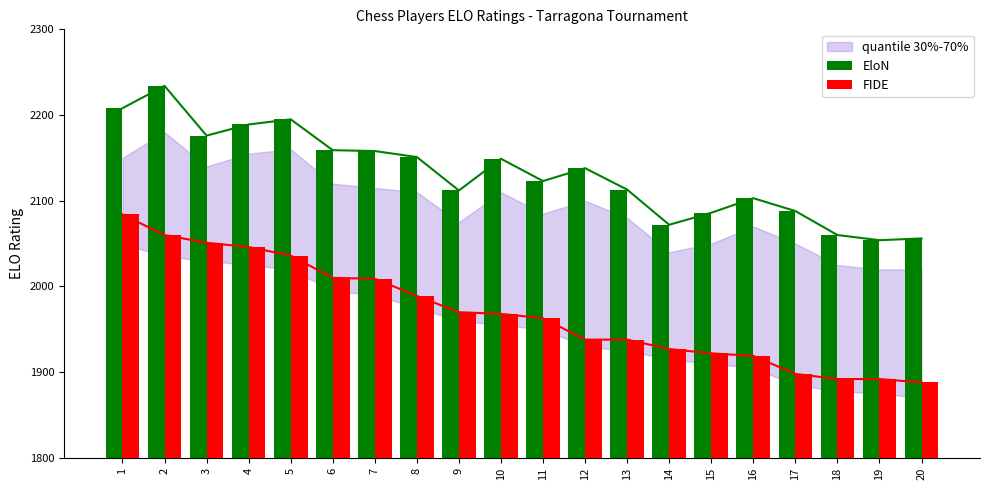

Reading right to left, transcribe all the data shown in this chart.

EloN: 2056	2054	2060	2088	2103	2086	2072	2113	2138	2123	2149	2112	2151	2158	2159	2195	2189	2176	2234	2208
FIDE: 1888	1892	1892	1898	1919	1922	1927	1938	1938	1963	1968	1970	1989	2009	2010	2036	2046	2051	2060	2084